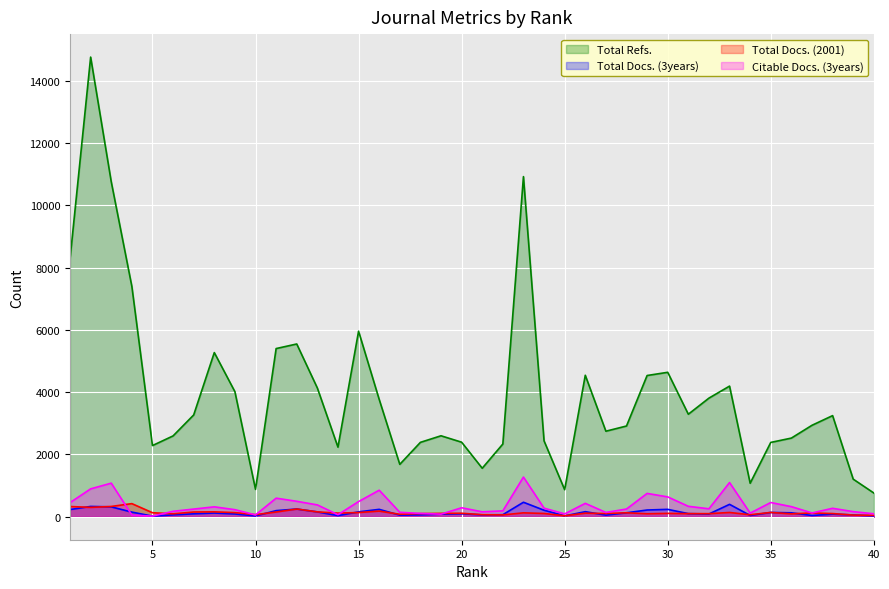

What is the difference between the highest and lowest values at 17?

1631